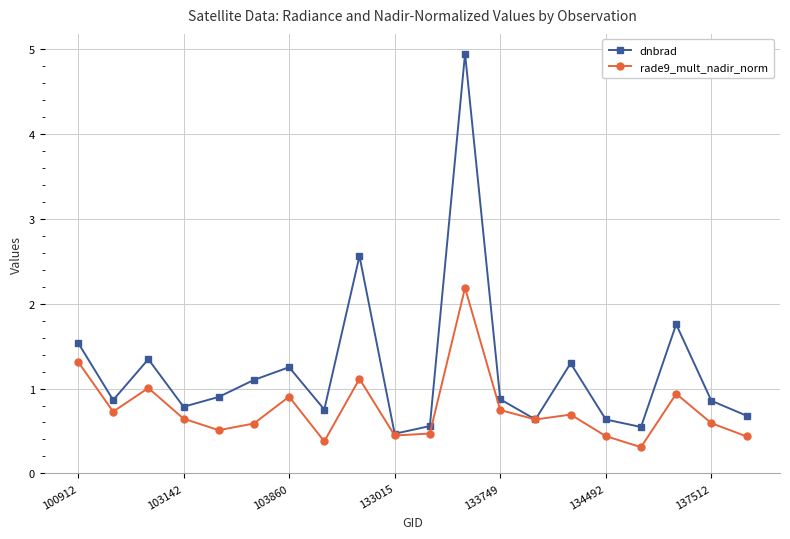

True or false: dnbrad has more than 2 interior local peaks.

True